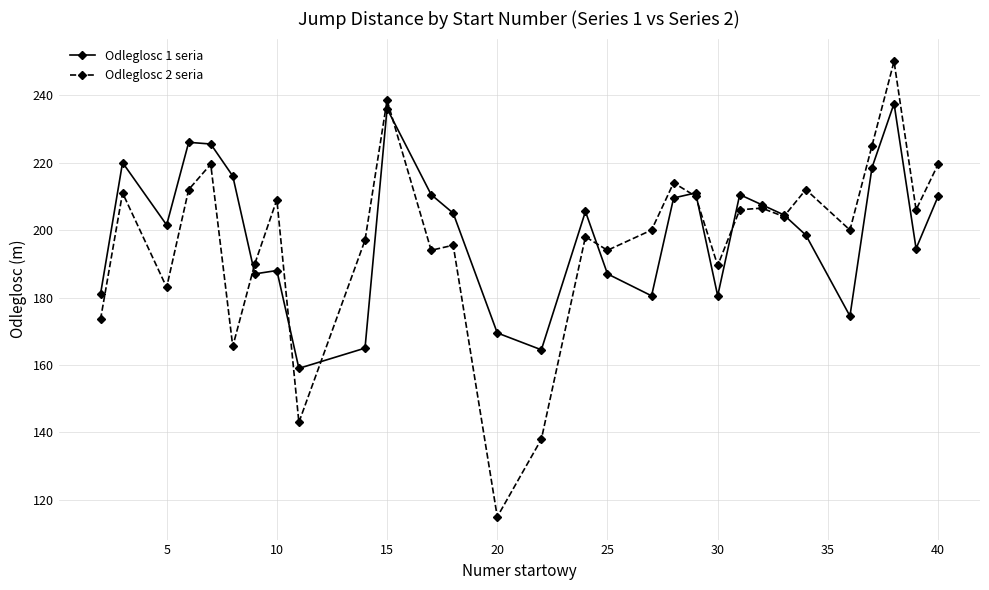

What is the value of the Odleglosc 2 seria point at the 17th from the left?

194.0